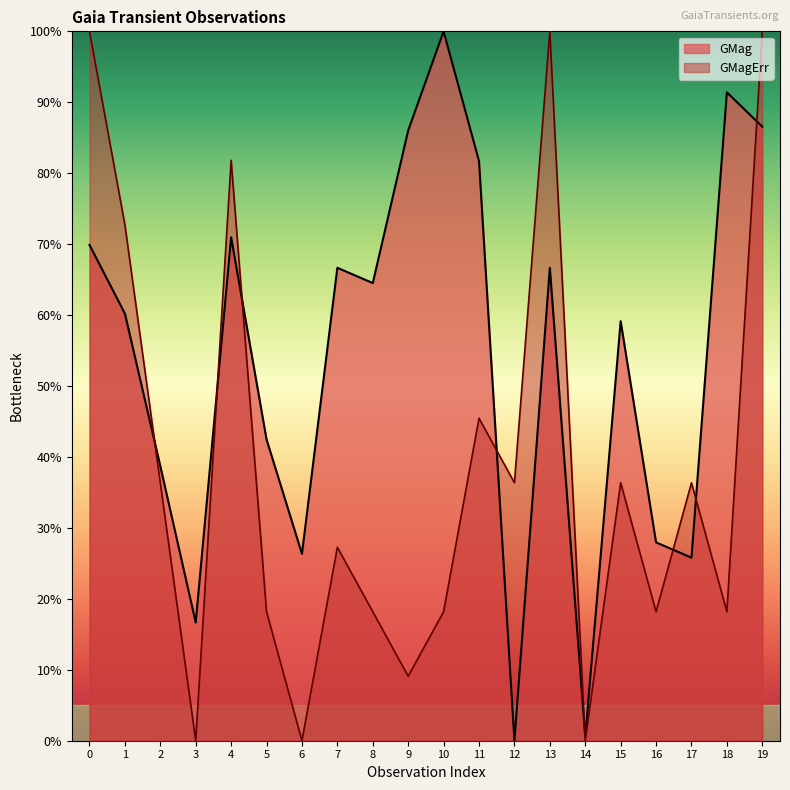

Rank the series by their average value, from lowest to highest.

GMagErr, GMag